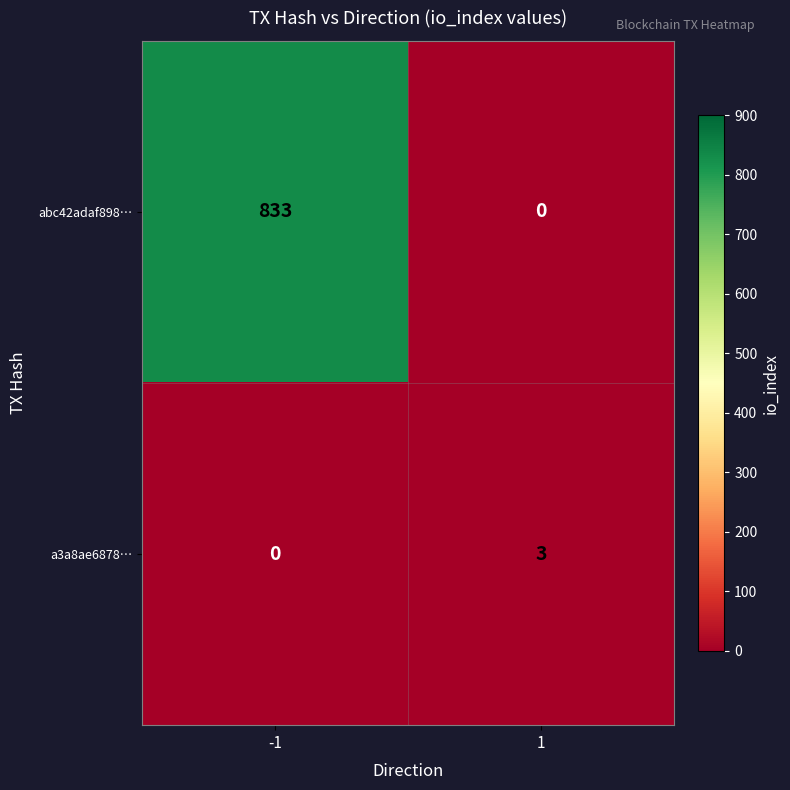

Which series has the largest range (max minus min)?

abc42adaf898…